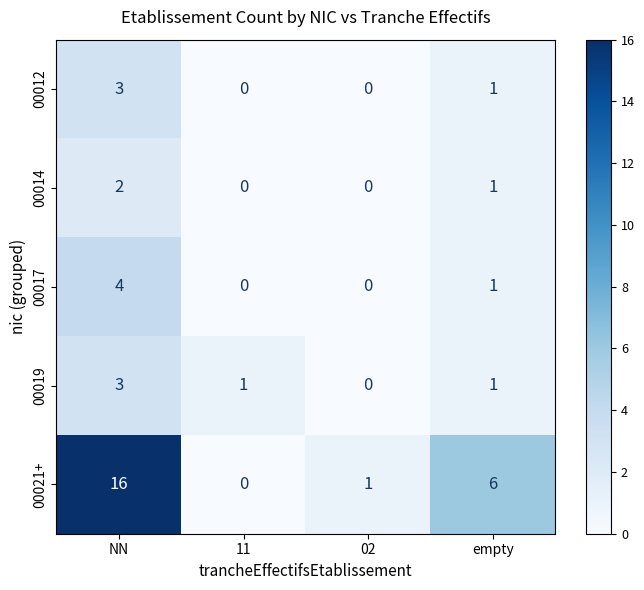

What is the sum of all 00019 values?

5